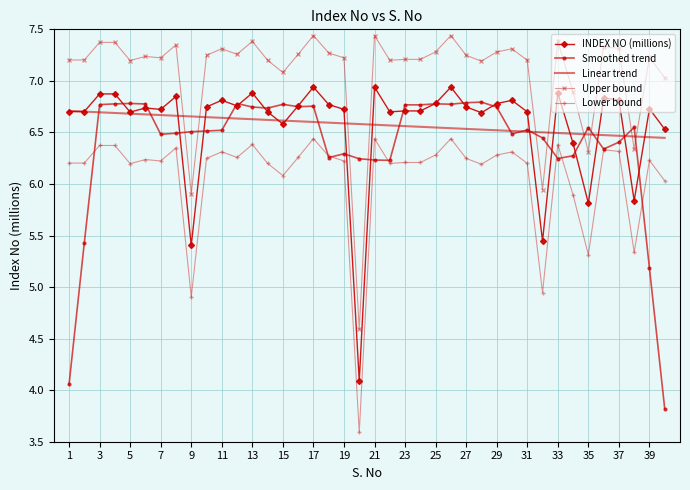

True or false: Lower bound and Linear trend cross at least once.

False